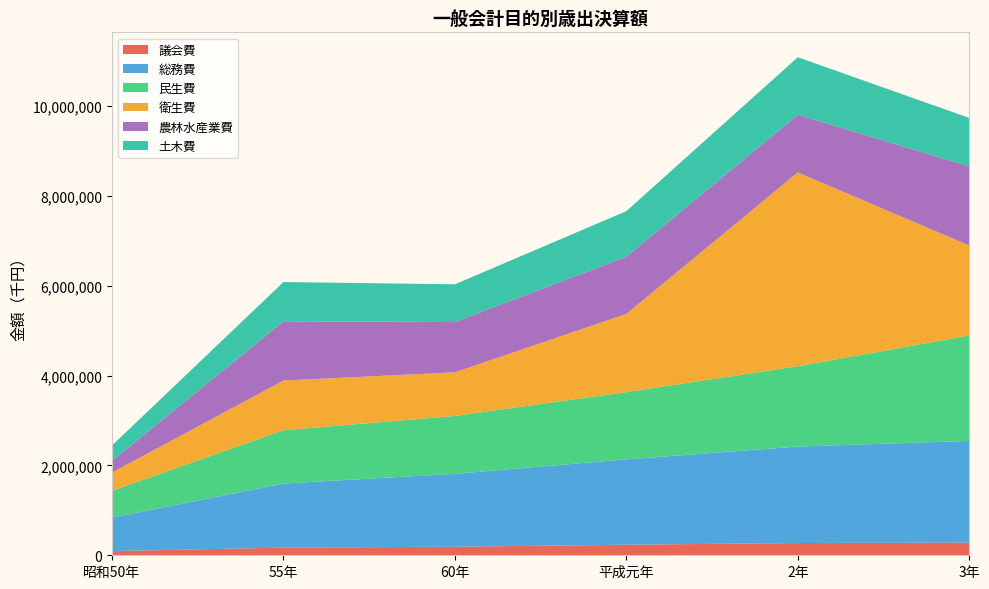

Reading left to right, extract all data points from this chart.

議会費: 昭和50年=93297	55年=170375	60年=190477	平成元年=234465	2年=272995	3年=280621
総務費: 昭和50年=745638	55年=1426364	60年=1621572	平成元年=1900677	2年=2146257	3年=2264300
民生費: 昭和50年=595945	55年=1186865	60年=1289254	平成元年=1495690	2年=1788490	3年=2347505
衛生費: 昭和50年=407364	55年=1105715	60年=970495	平成元年=1741549	2年=4313005	3年=2001076
農林水産業費: 昭和50年=258649	55年=1318411	60年=1119772	平成元年=1270638	2年=1283073	3年=1761642
土木費: 昭和50年=342861	55年=873264	60年=839187	平成元年=1015751	2年=1280256	3年=1077829